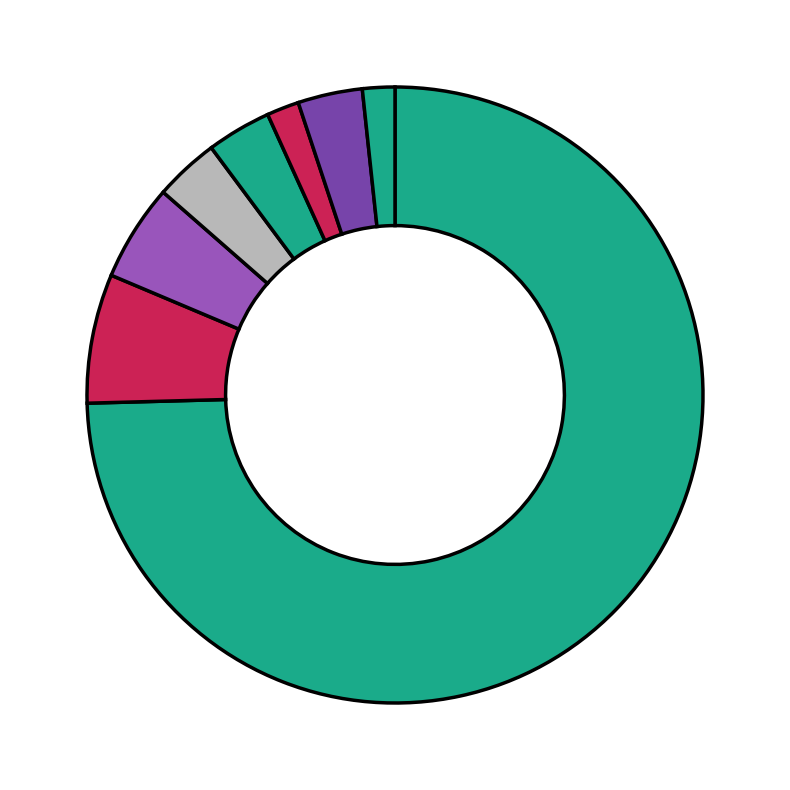

To the nearest percent, what is the average slice percentage?

12%